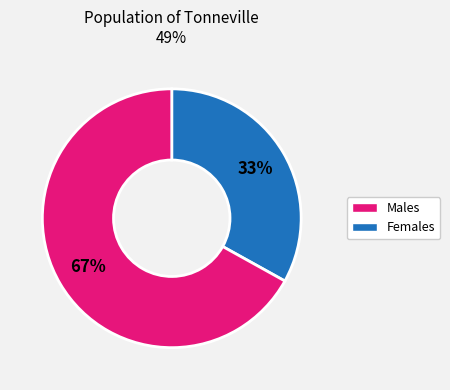

Is the sum of Males and Females greater than half?

Yes